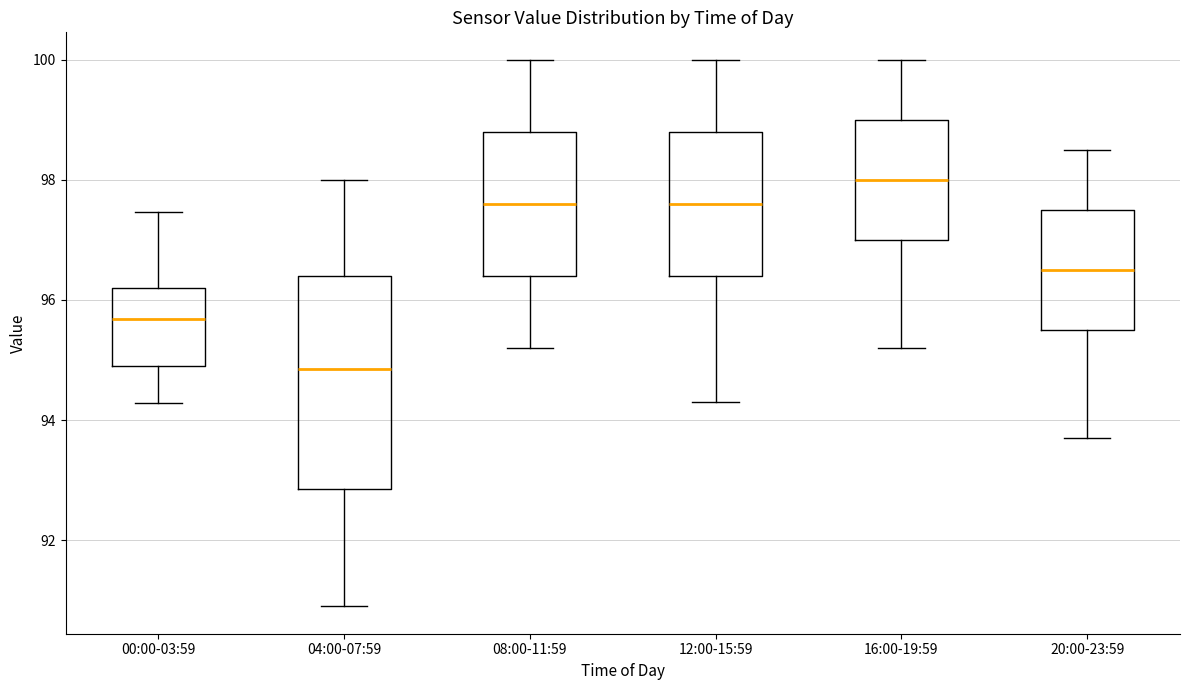

Which box has the highest median line?

16:00-19:59